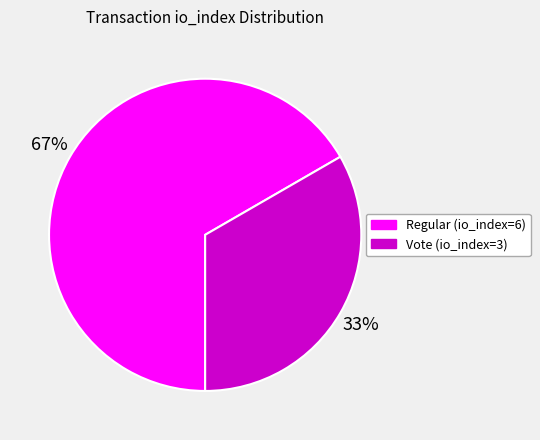

Is there a majority slice in this chart?

Yes